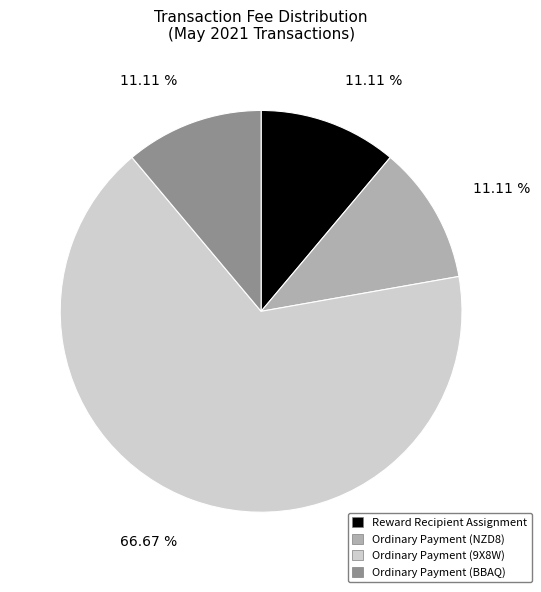

Is it true that Ordinary Payment (BBAQ) is 2% of the pie?

False